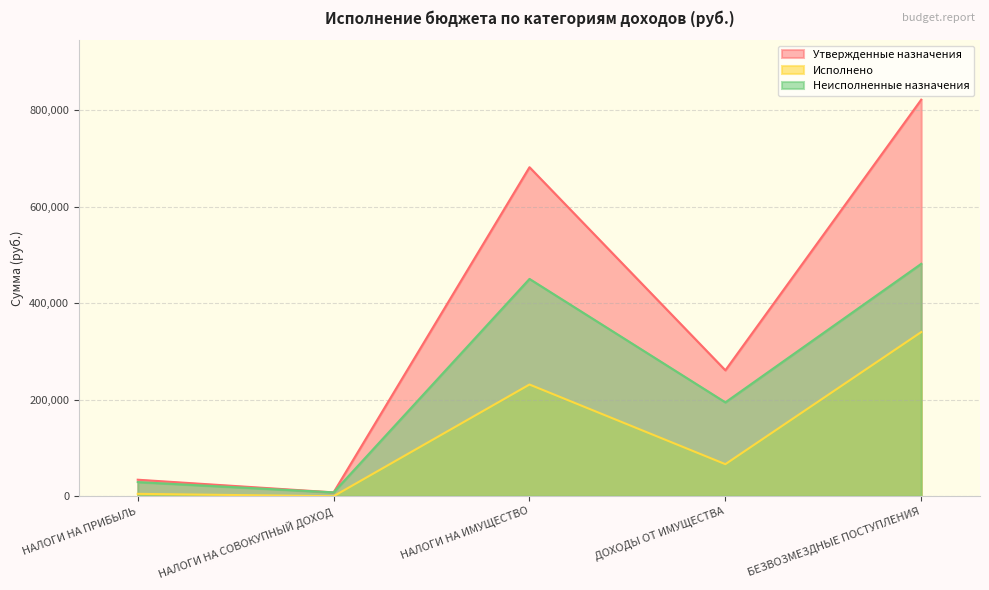

True or false: Исполнено has a value of 589074.6 at БЕЗВОЗМЕЗДНЫЕ ПОСТУПЛЕНИЯ.

False